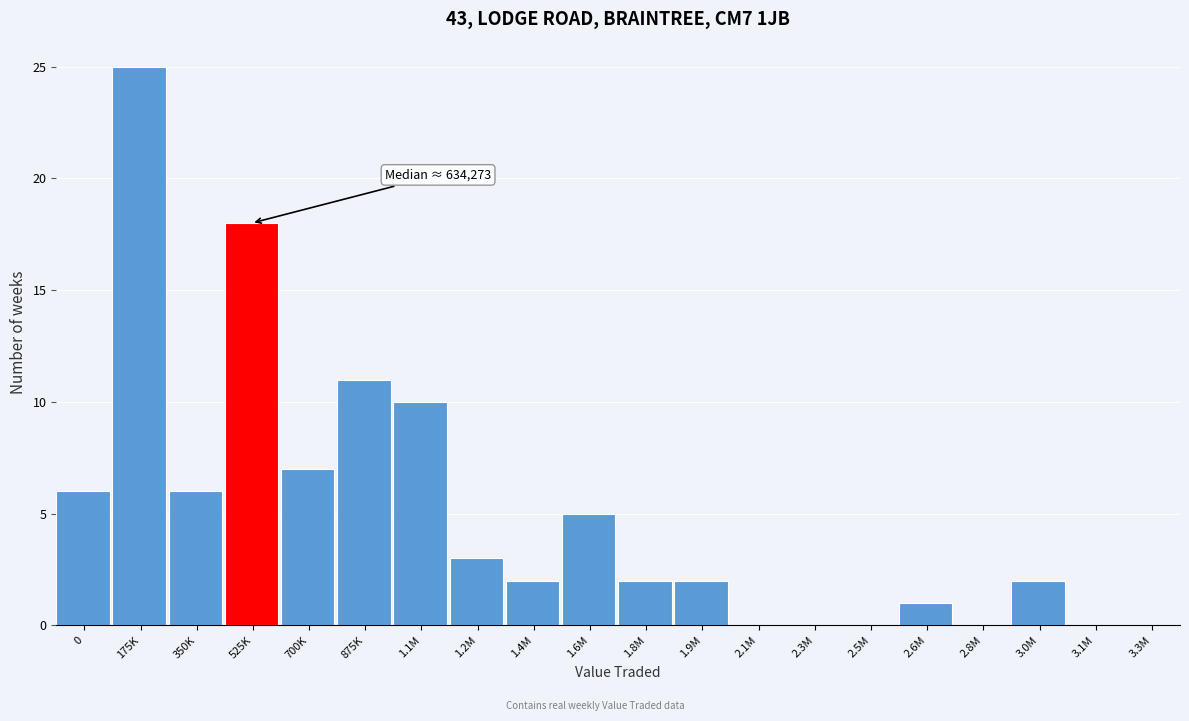

Reading left to right, transcribe all the data shown in this chart.

0=6	175K=25	350K=6	525K=18	700K=7	875K=11	1.1M=10	1.2M=3	1.4M=2	1.6M=5	1.8M=2	1.9M=2	2.1M=0	2.3M=0	2.5M=0	2.6M=1	2.8M=0	3.0M=2	3.1M=0	3.3M=0